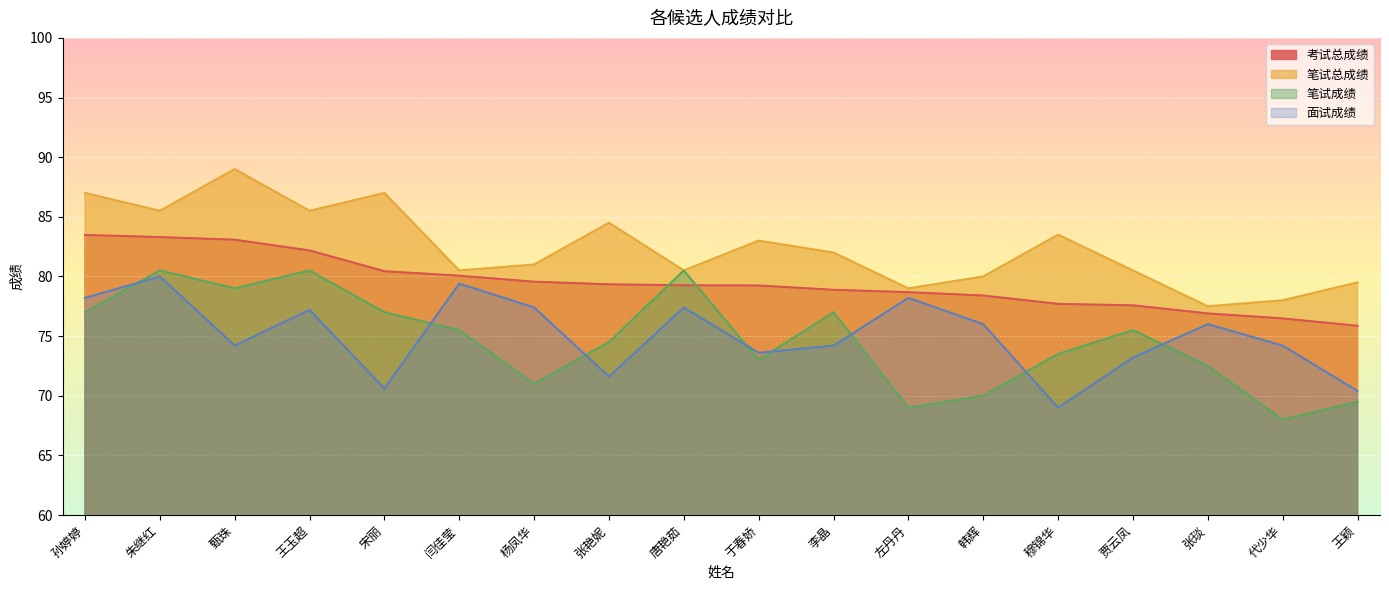

At how many categories does at least one series exceed 77?

18